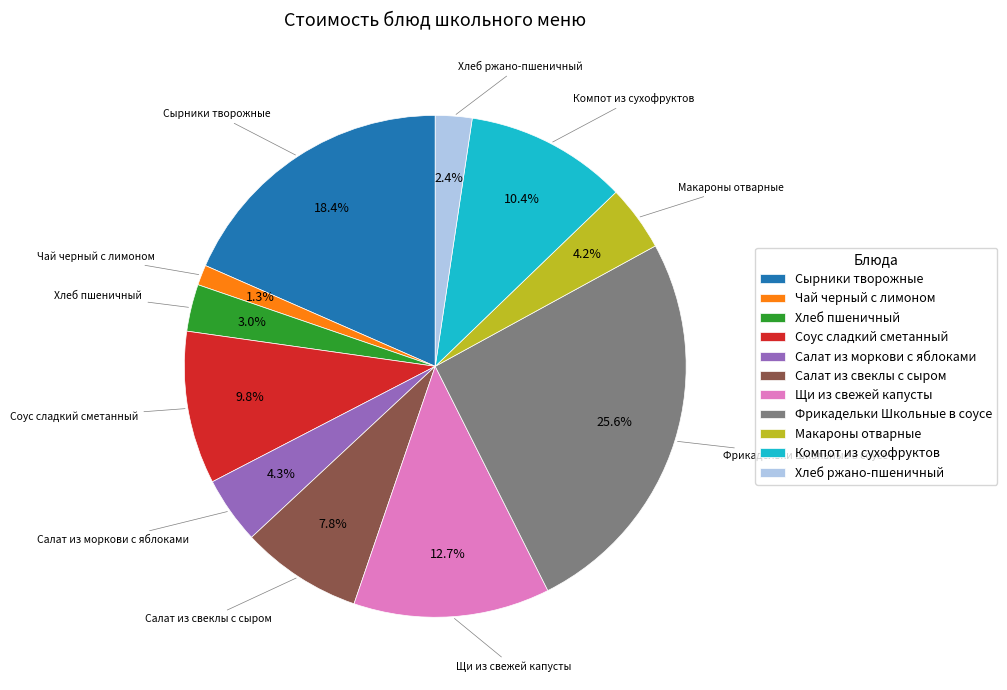

Between Компот из сухофруктов and Сырники творожные, which is larger?

Сырники творожные